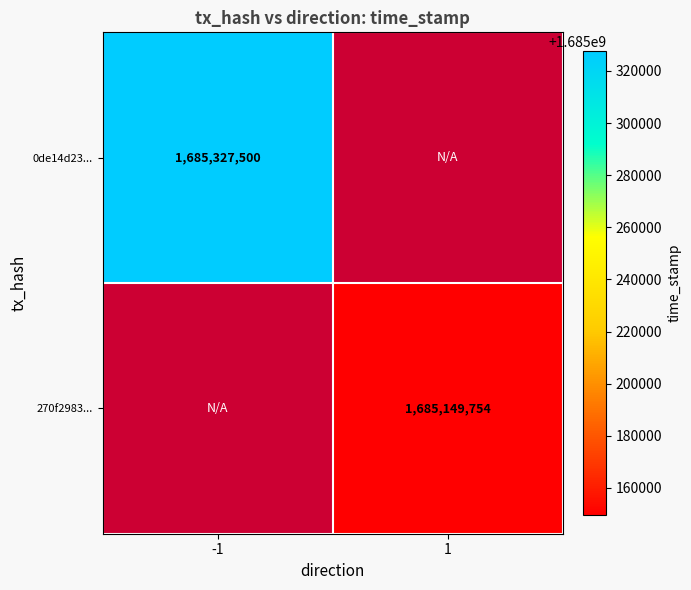

Is it true that 270f2983... equals 390110260 at 1?

False